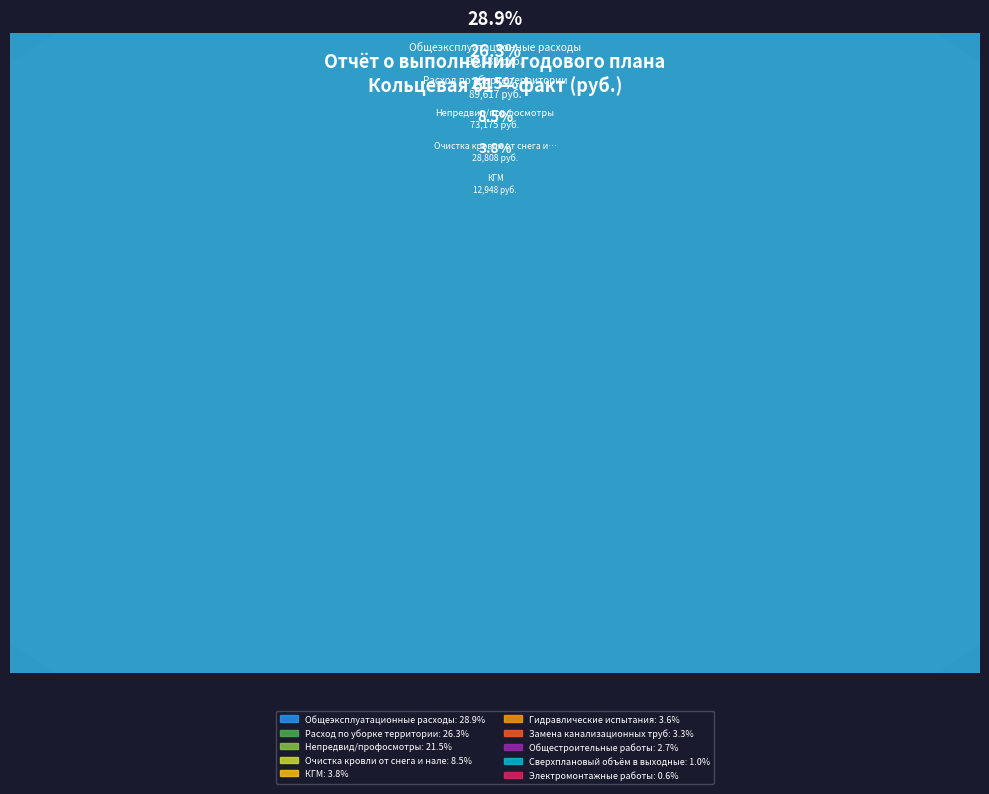

To the nearest percent, what is the difference between the largest and smallest slice percentages?

28%